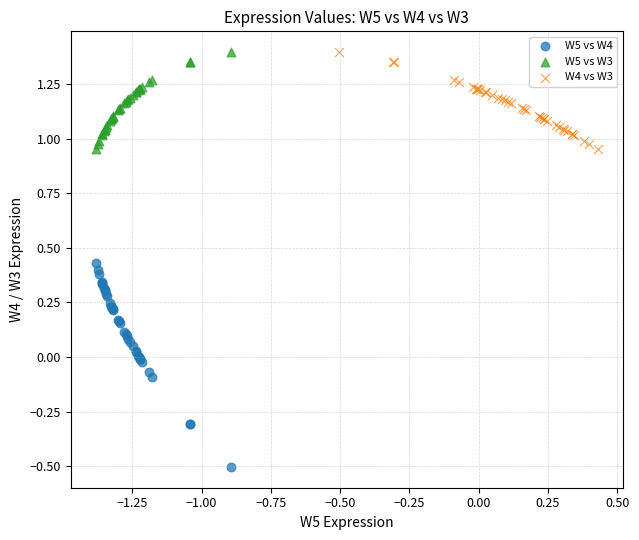

Which series has the widest spread of Y values?

W5 vs W4